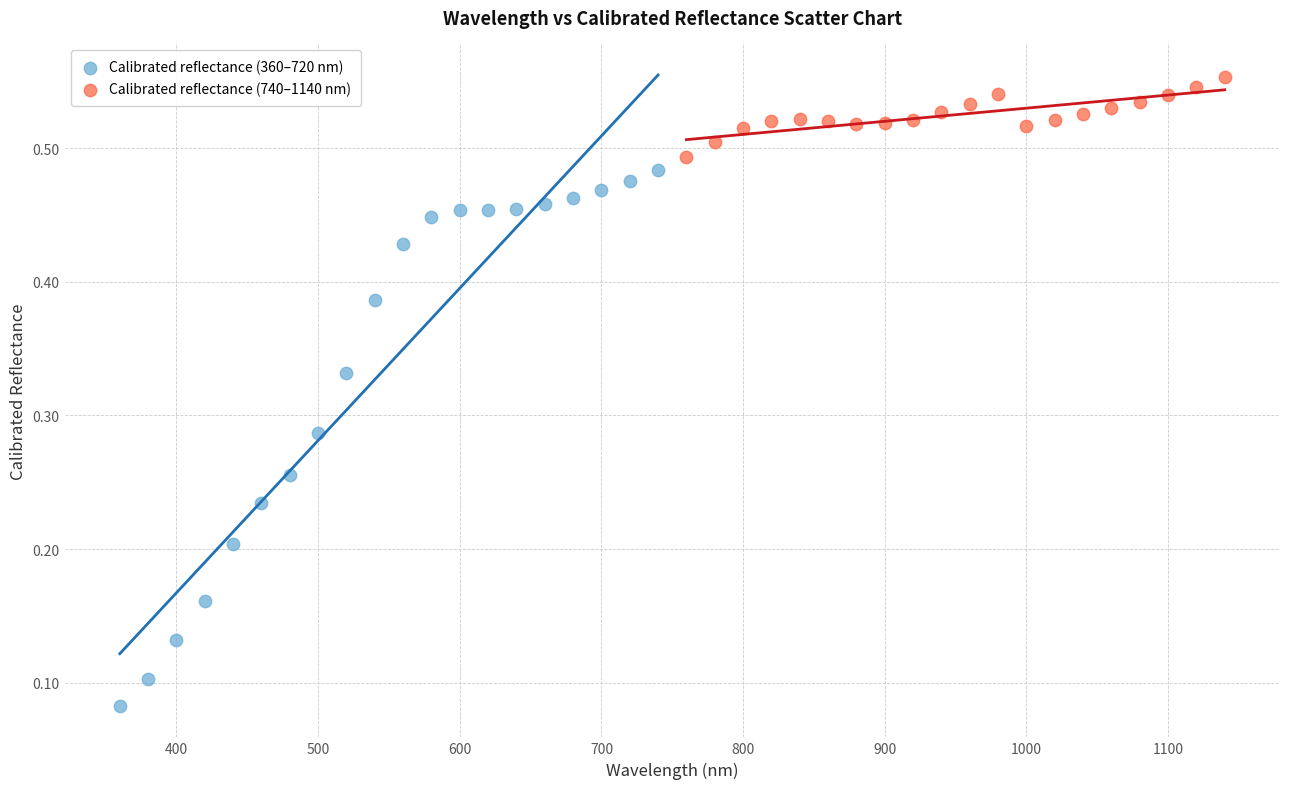

Which series contains the lowest Y value?

Calibrated reflectance (360–720 nm)